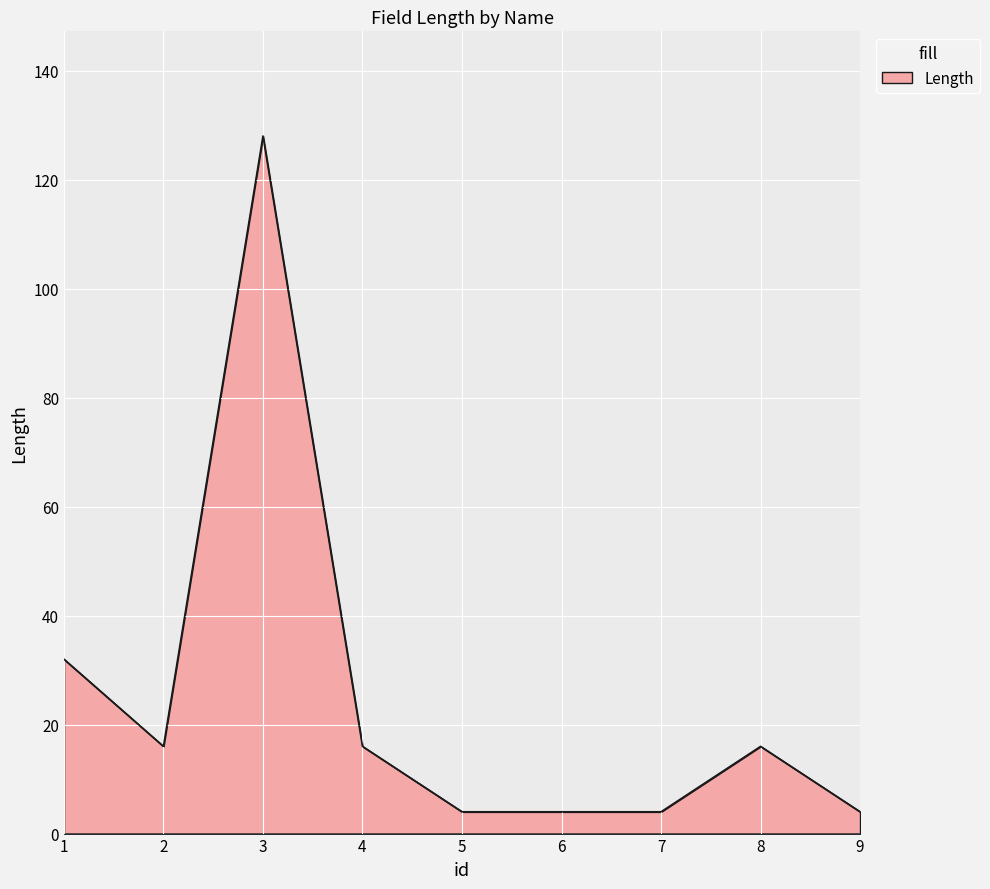

Which category has the highest value across all series?

3